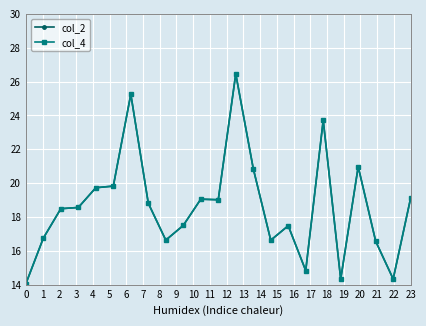

Does the chart have visible grid lines?

Yes